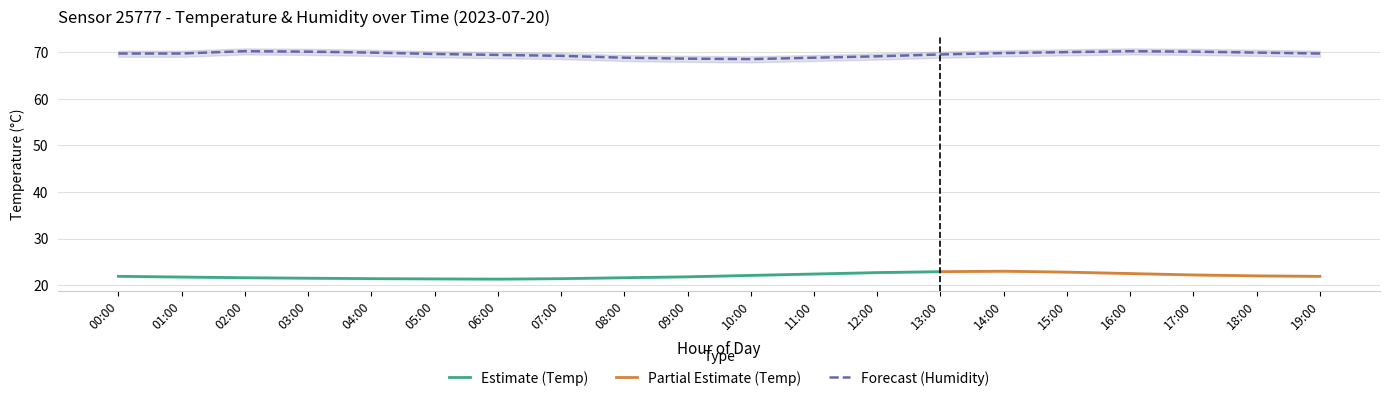

List the labels in order of humidity_hi value, largest first.

02:00, 16:00, 03:00, 17:00, 15:00, 04:00, 18:00, 14:00, 00:00, 01:00, 19:00, 05:00, 13:00, 06:00, 07:00, 12:00, 08:00, 11:00, 09:00, 10:00